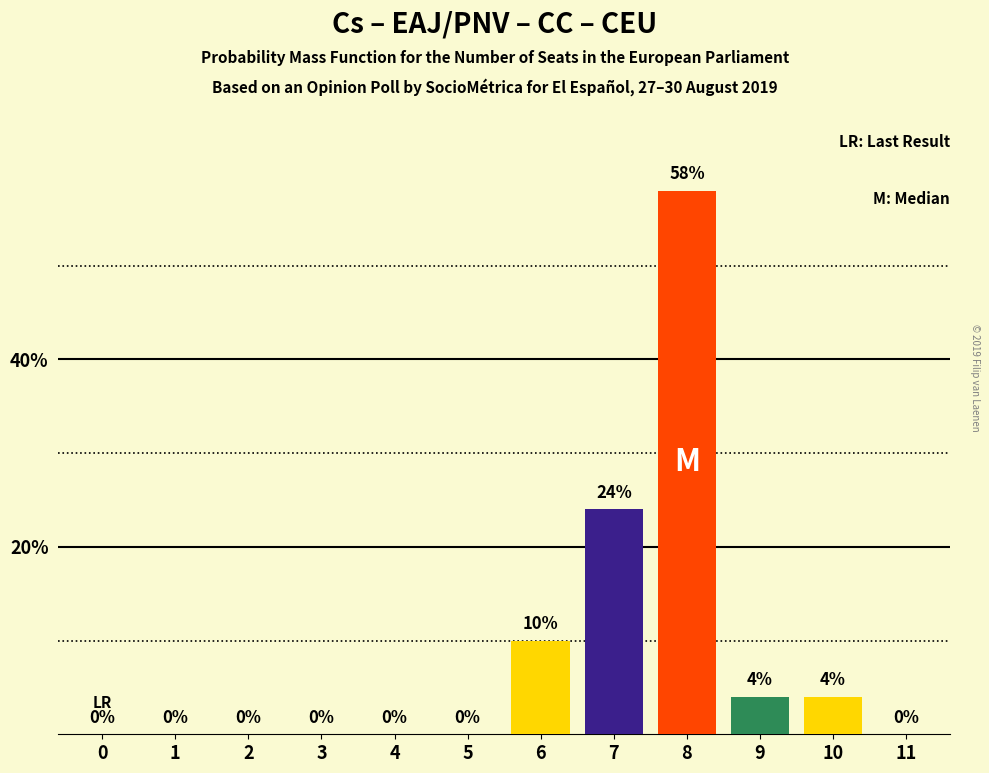

Reading left to right, what are all the values shown in this chart?

0=0	1=0	2=0	3=0	4=0	5=0	6=10	7=24	8=58	9=4	10=4	11=0